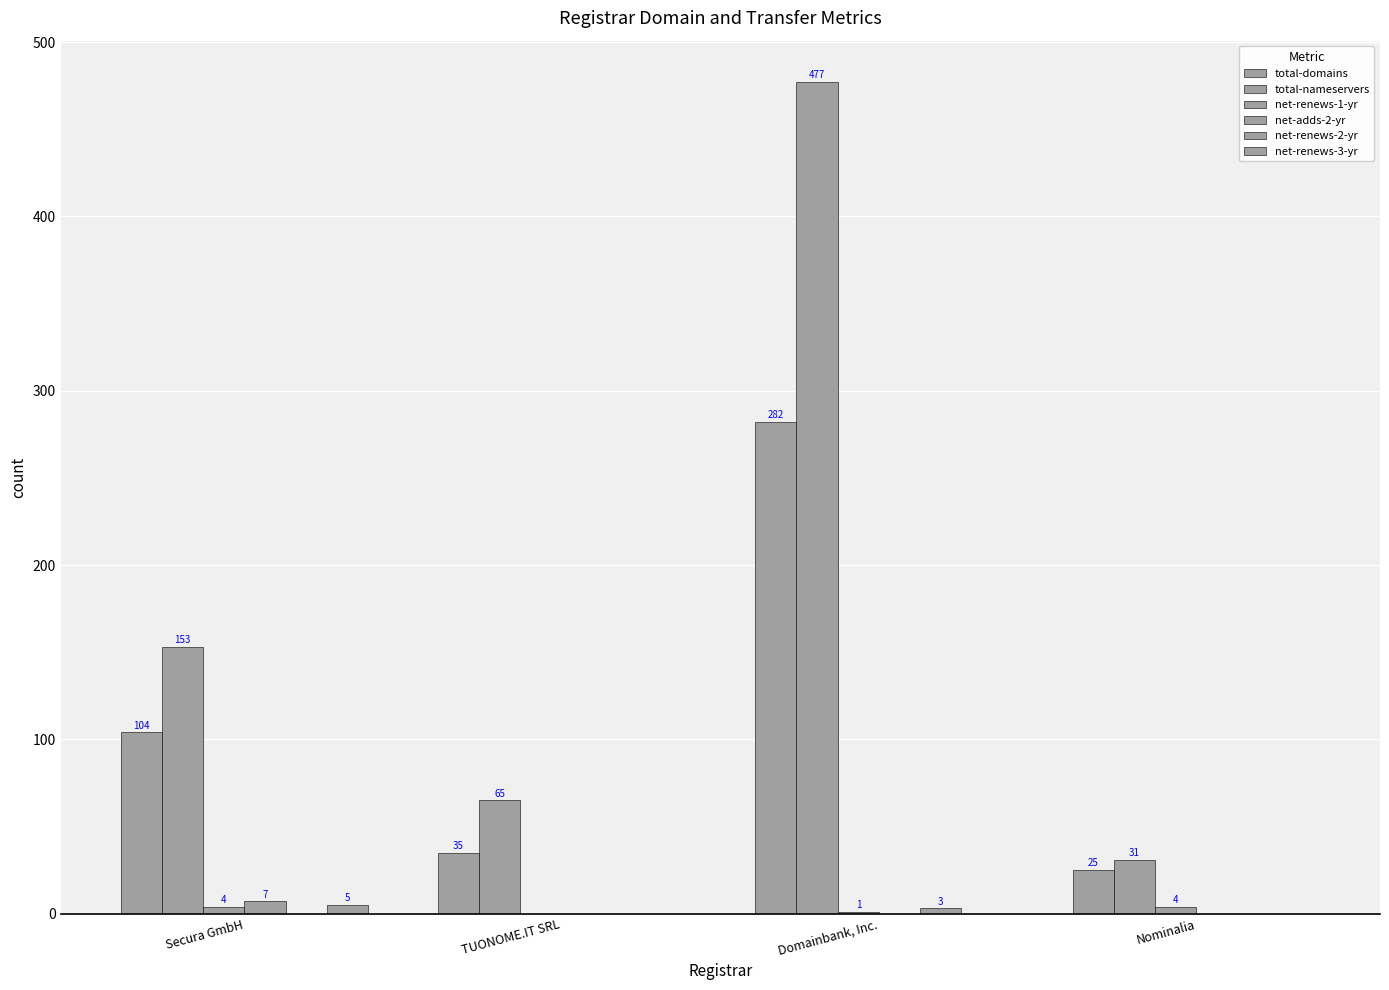

True or false: net-renews-1-yr has a value of 1 at Domainbank, Inc..

True